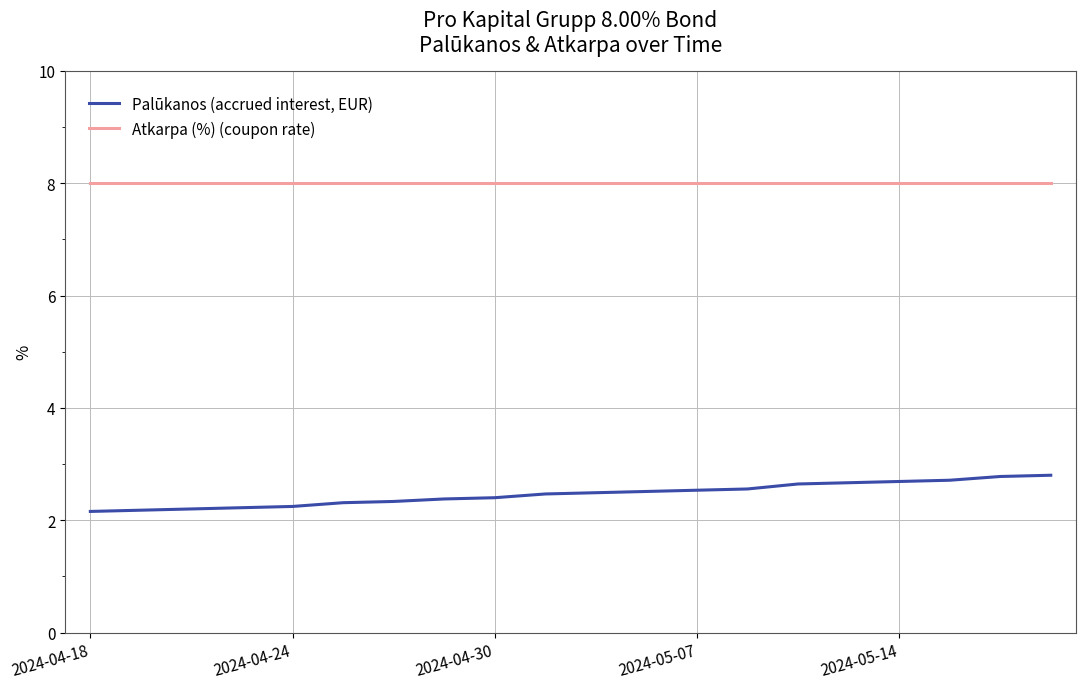

List the series in order of their overall mean, highest first.

Atkarpa (%) (coupon rate), Palūkanos (accrued interest, EUR)